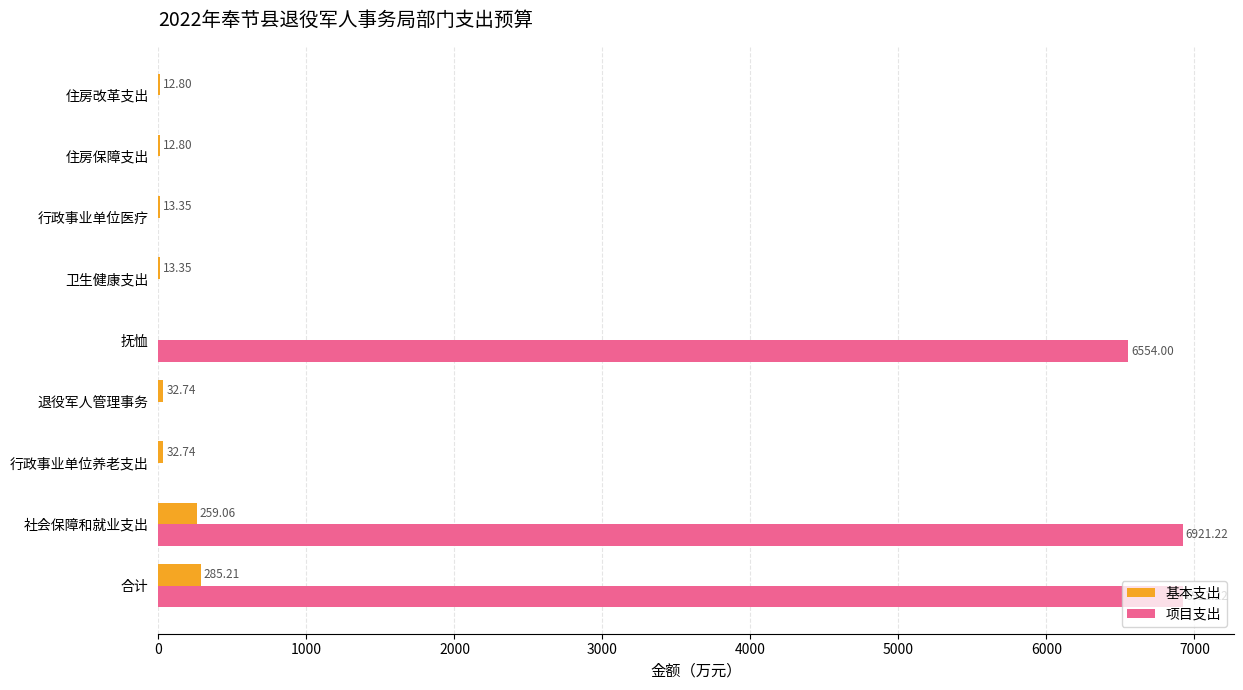

Where is 项目支出 nearest to the value 3460?

抚恤